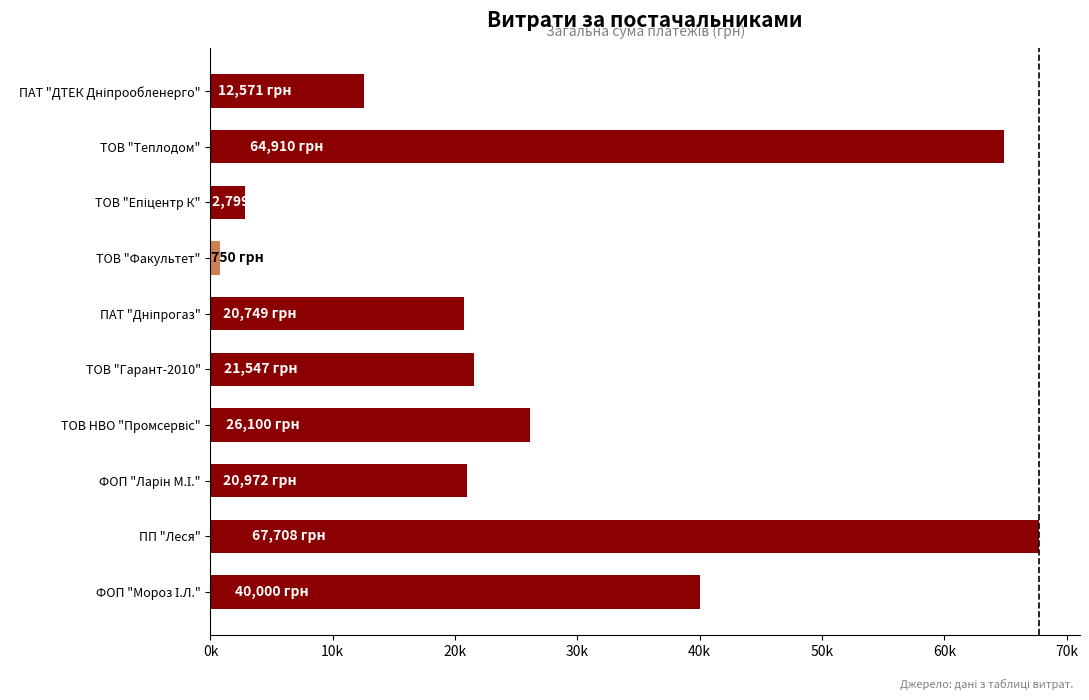

Does the chart contain any negative values?

No